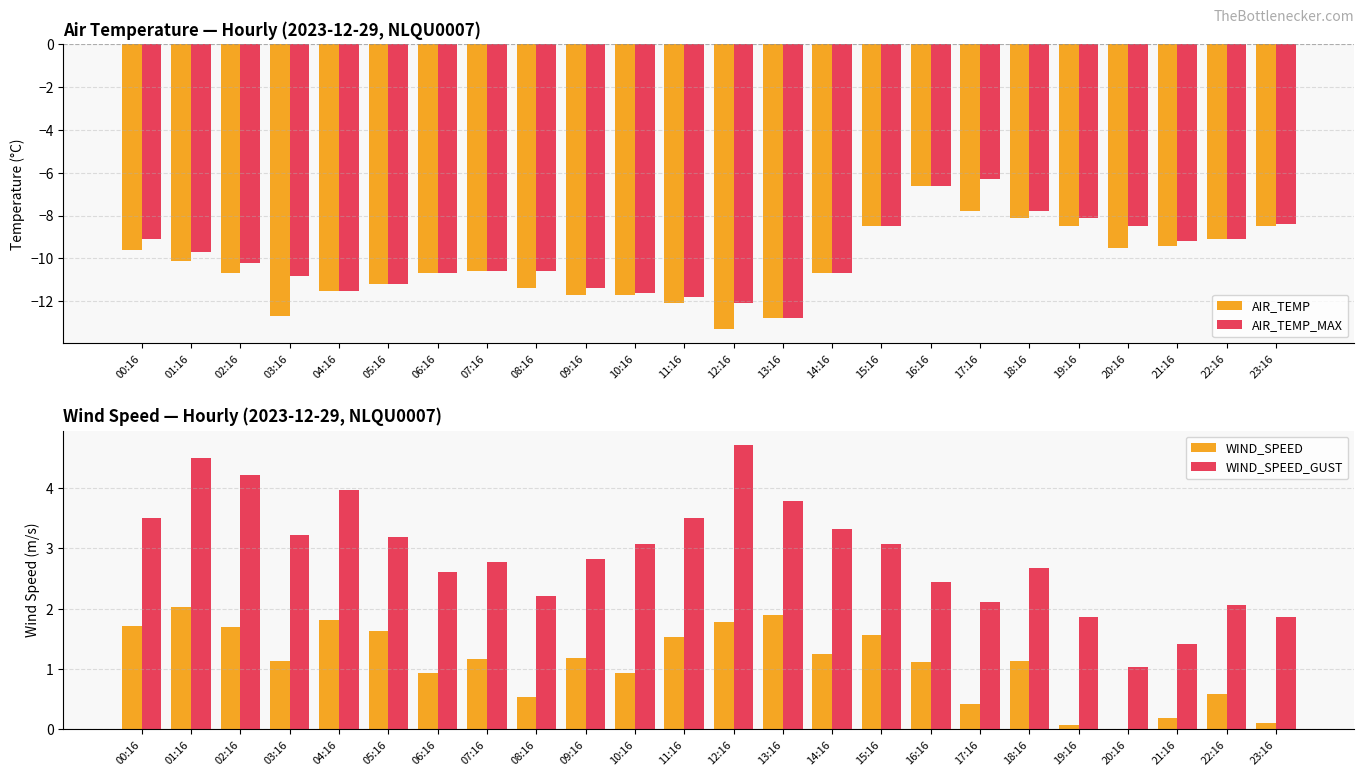

What is the difference between the maximum and minimum values in the AIR_TEMP_MAX series?

6.5